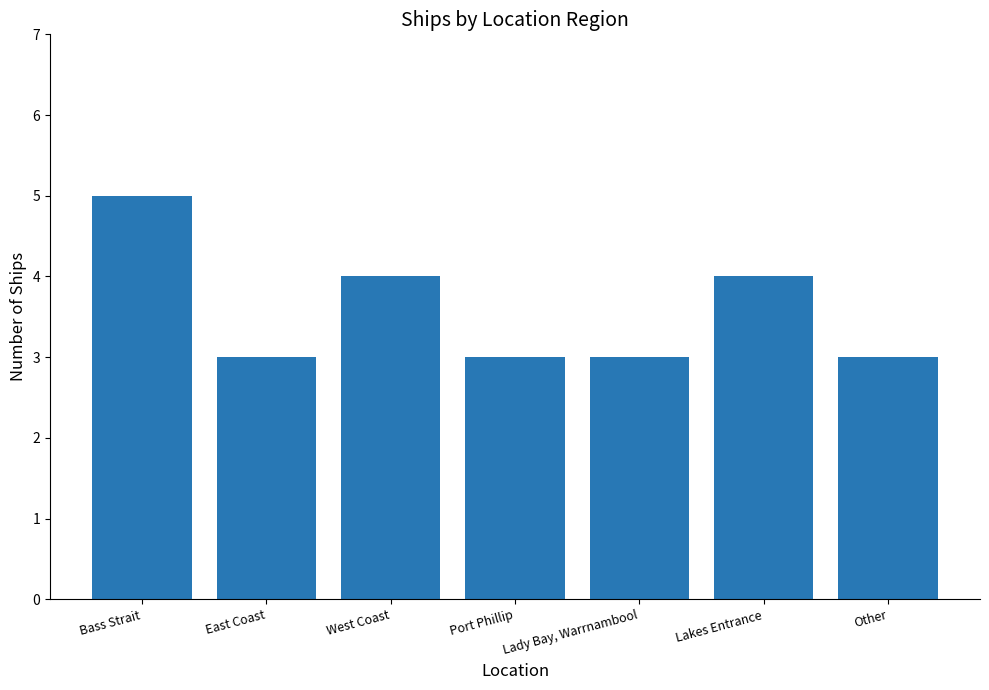

Reading right to left, what are all the values shown in this chart?

Other=3	Lakes Entrance=4	Lady Bay, Warrnambool=3	Port Phillip=3	West Coast=4	East Coast=3	Bass Strait=5